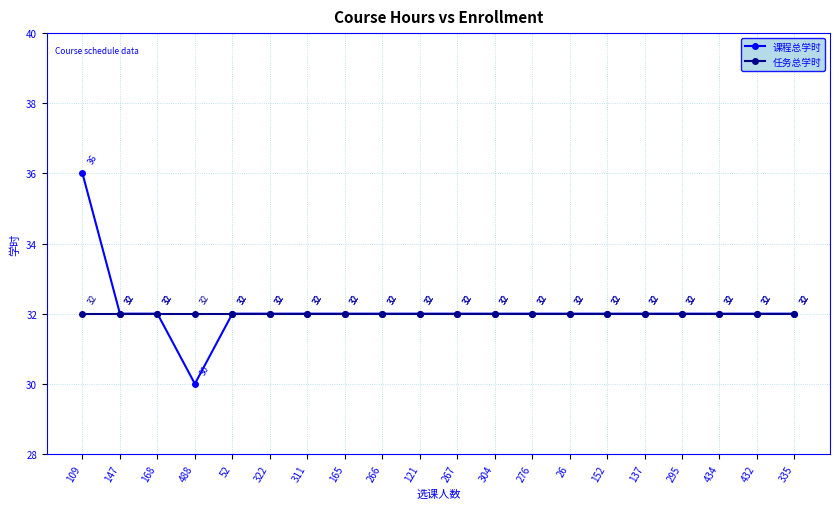

What is the label of the 16th point from the right?

52